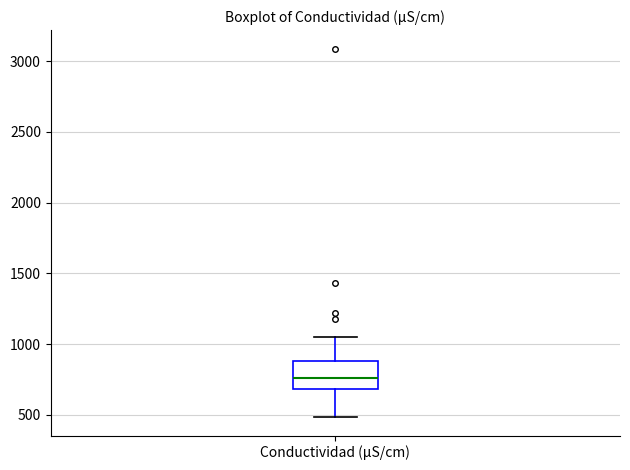

Transcribe this box plot: give where the median line is, the range the box spans, and where the two whiskers end, as read against the y-axis. The values are not printed on the chart, so give them approximately, as read against the axis.

median 750, box 700 to 900, whiskers 500 to 1050